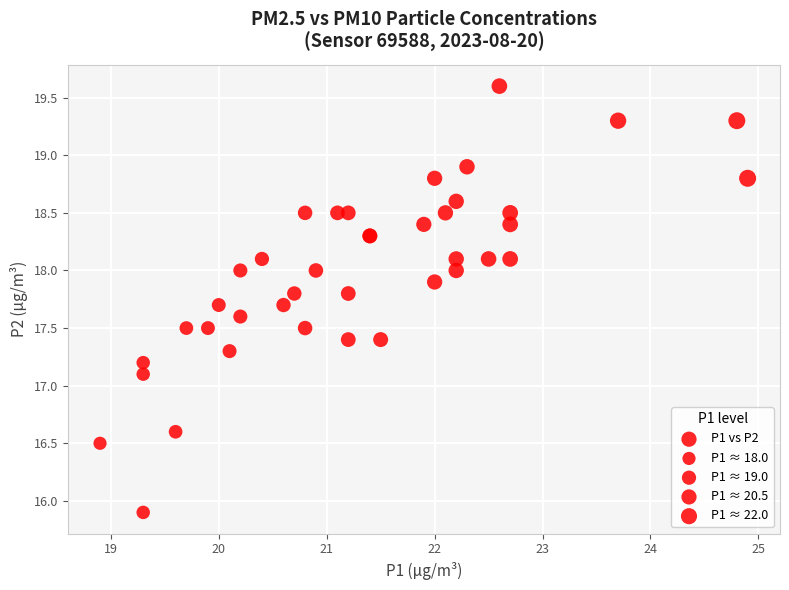

What Y value in the scatter plot is closest to 17?

17.1